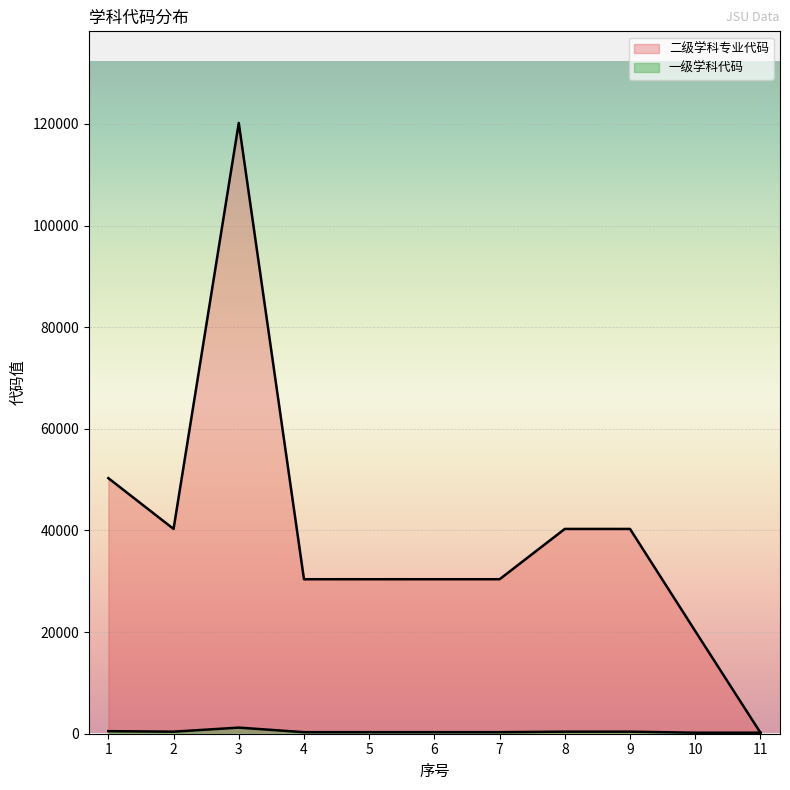

At which category is the sum across all series the highest?

3